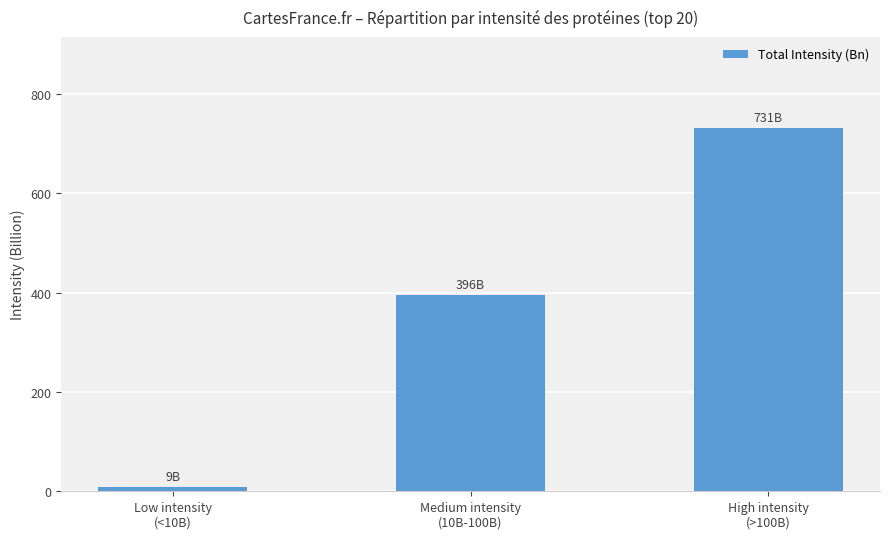

What is the sum of all values?

1135.6